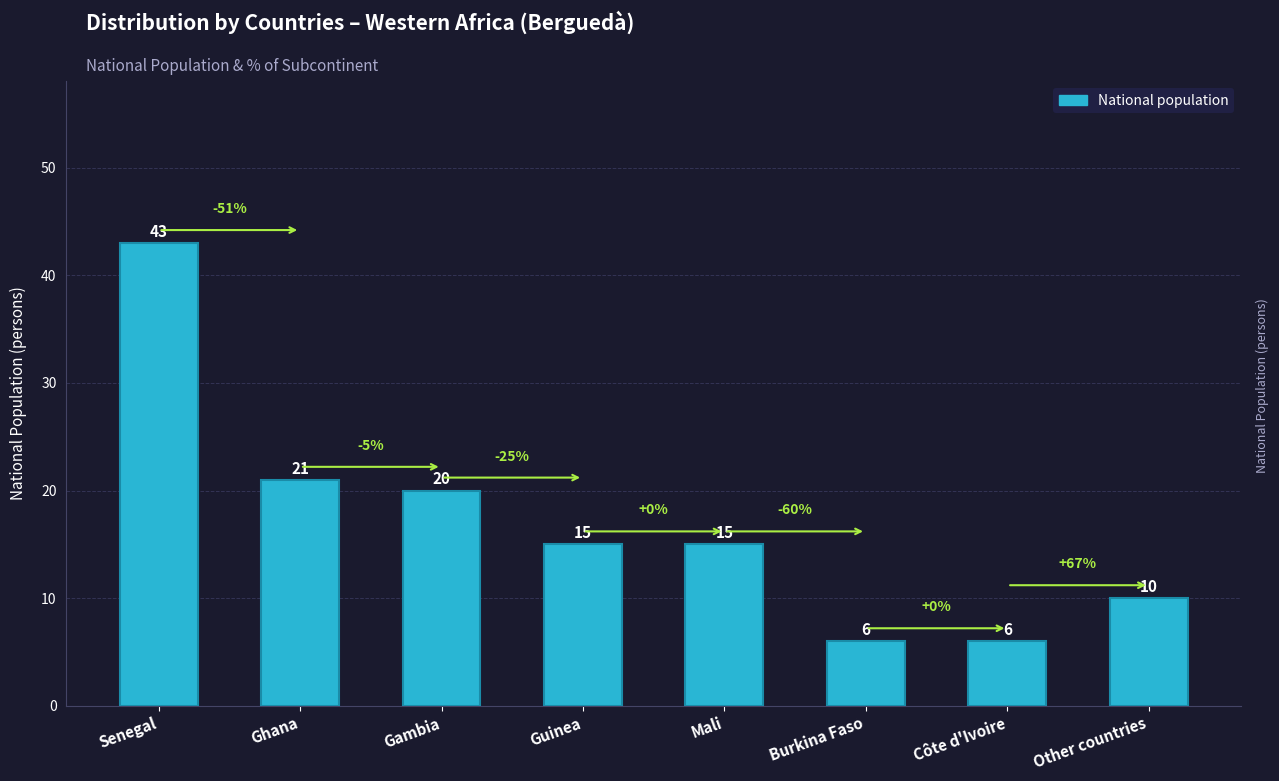

How many data points are less than 15?

3